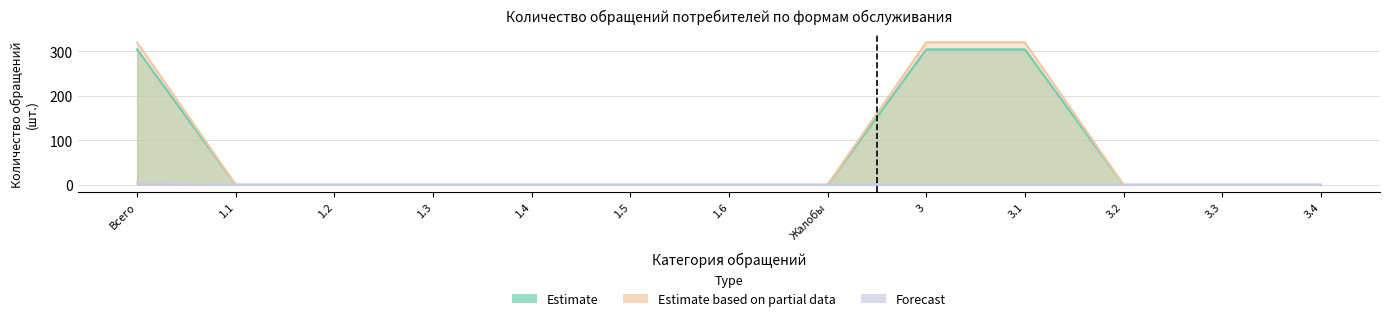

Is it true that Электронная форма (N) equals 0 at 1.4?

True